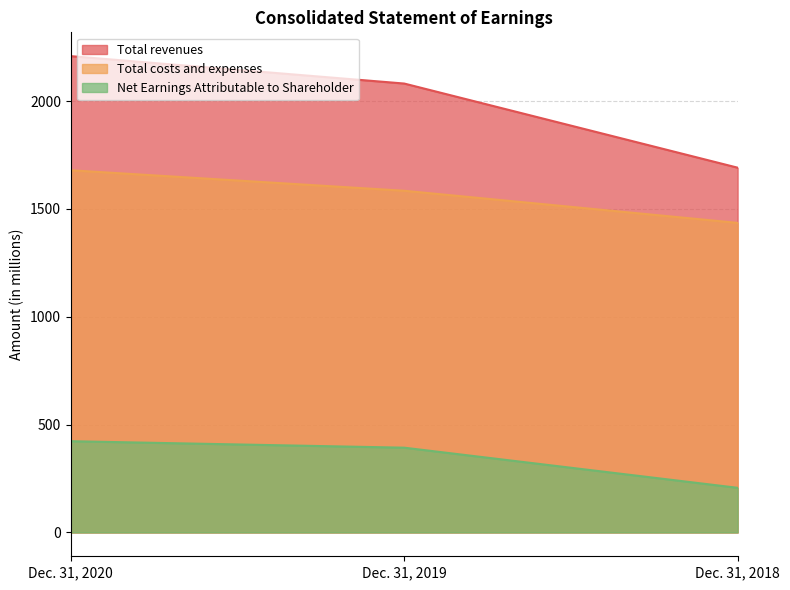

True or false: Total costs and expenses has a value of 2666 at Dec. 31, 2019.

False